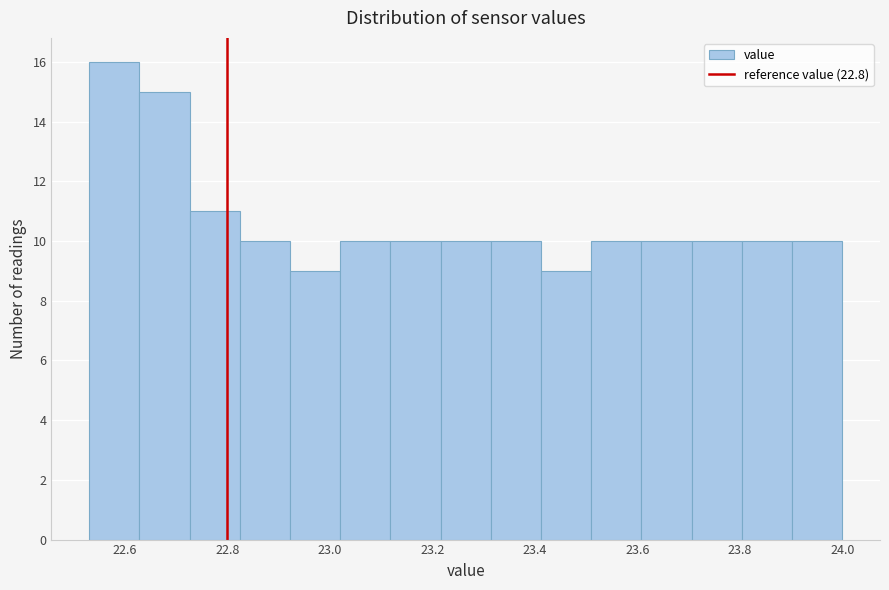

Reading left to right, list every bar in this chart as the range it spans on the x-axis followed by its height. Neither the bar edges nor the heights are printed on the chart, so give them approximately, as read against the axes.

22.530 to 22.628: 16
22.628 to 22.726: 15
22.726 to 22.824: 11
22.824 to 22.922: 10
22.922 to 23.020: 9
23.020 to 23.118: 10
23.118 to 23.216: 10
23.216 to 23.314: 10
23.314 to 23.412: 10
23.412 to 23.510: 9
23.510 to 23.608: 10
23.608 to 23.706: 10
23.706 to 23.804: 10
23.804 to 23.902: 10
23.902 to 24.000: 10